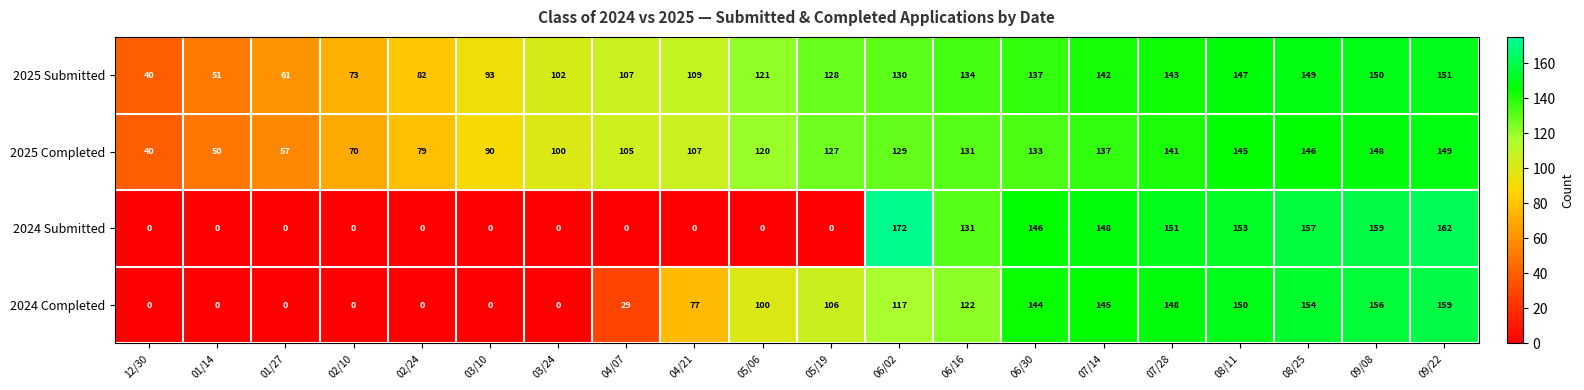

At which category does the chart reach its peak across all series?

06/02